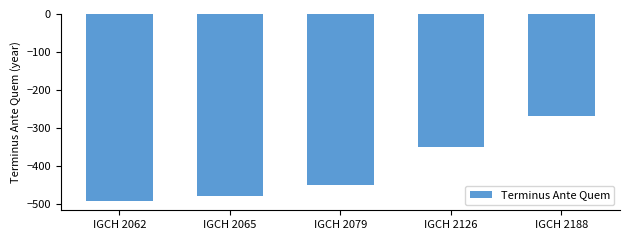

Where does the data first go above -450?

IGCH 2126